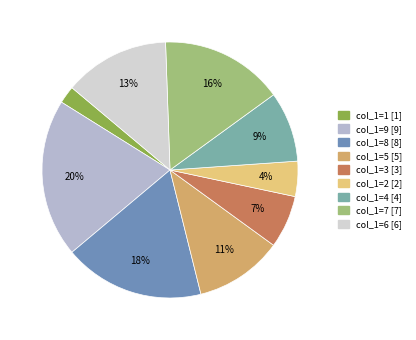

How many slices are in this pie chart?

9